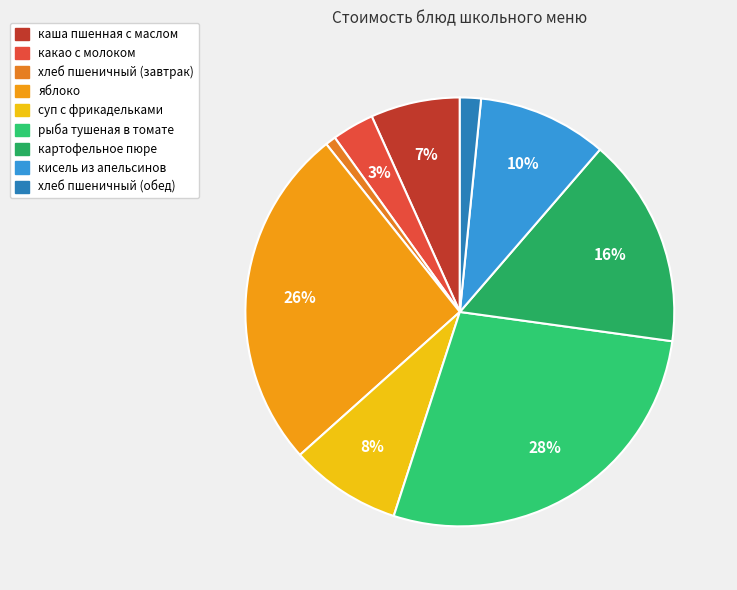

Which has a higher value, какао с молоком or рыба тушеная в томате?

рыба тушеная в томате